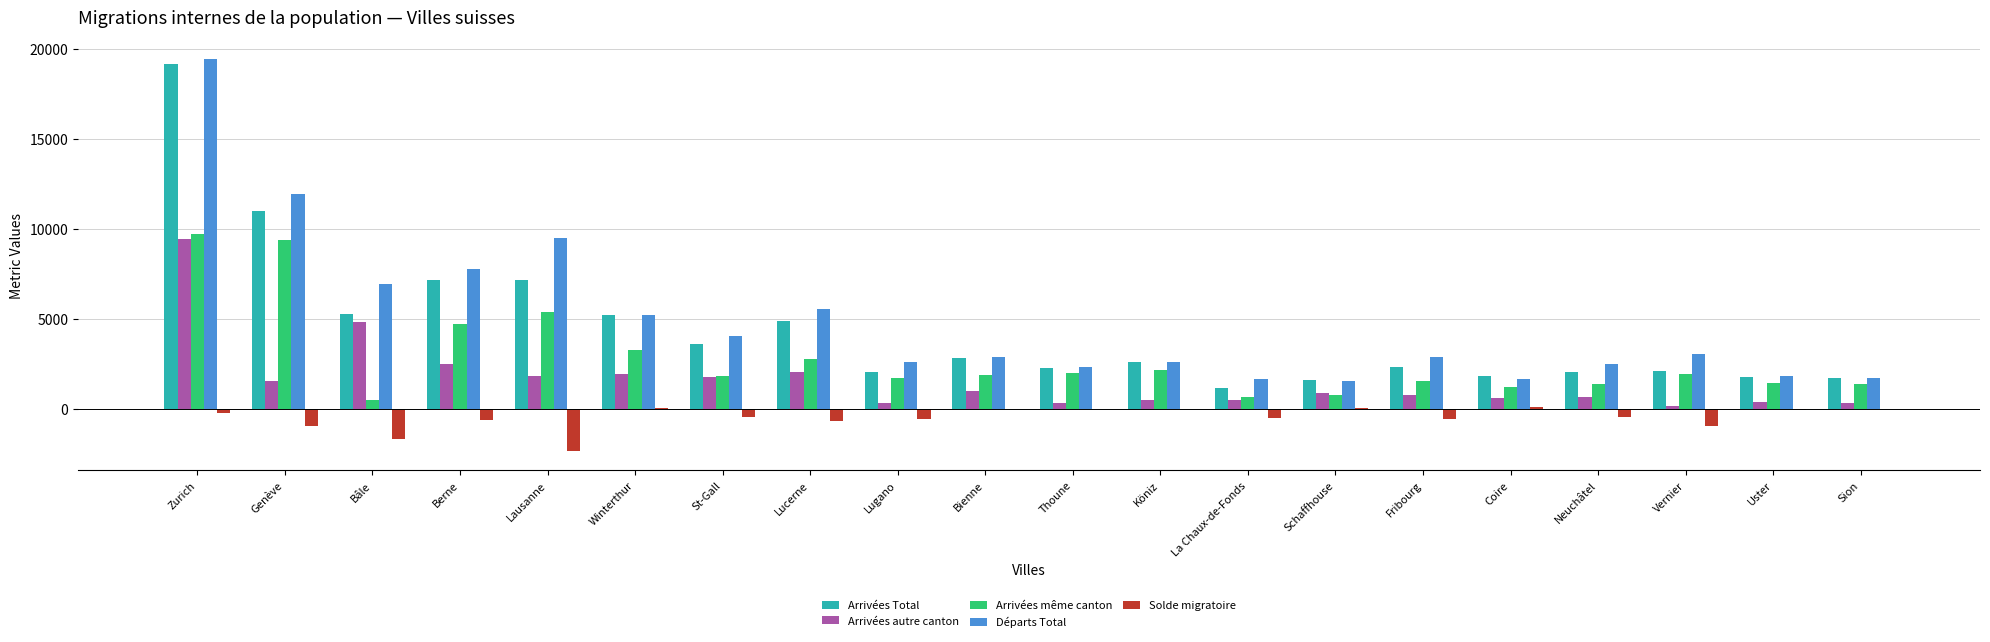

At which category is the sum across all series the highest?

Zurich